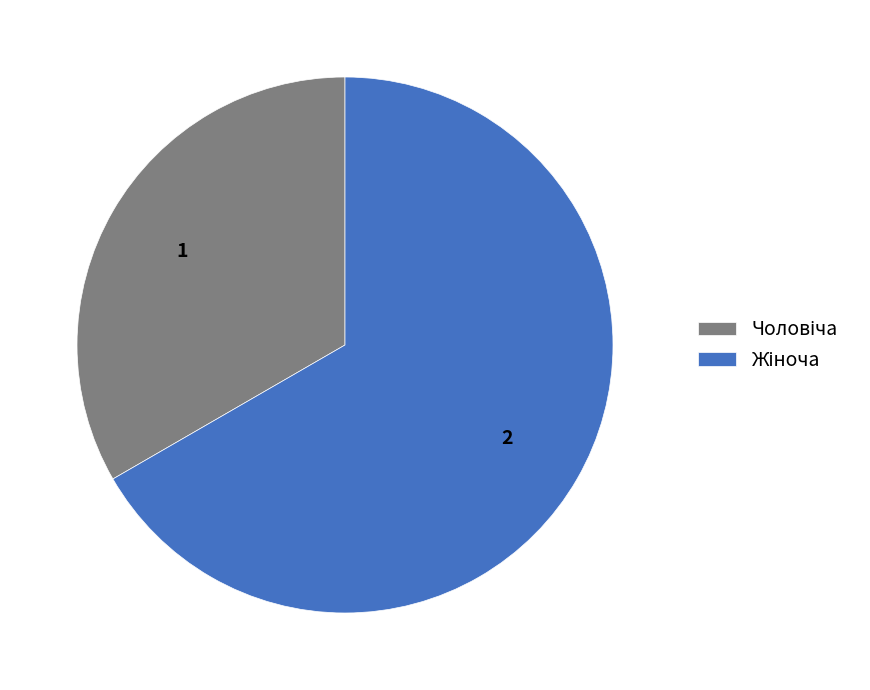

Is there a majority slice in this chart?

Yes